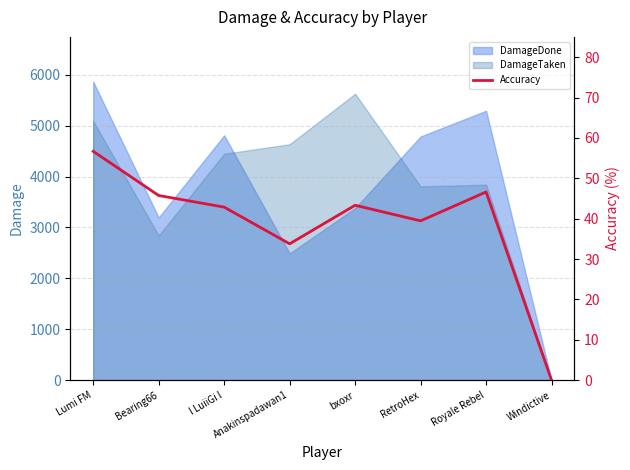

How many categories are shown in the chart?

8